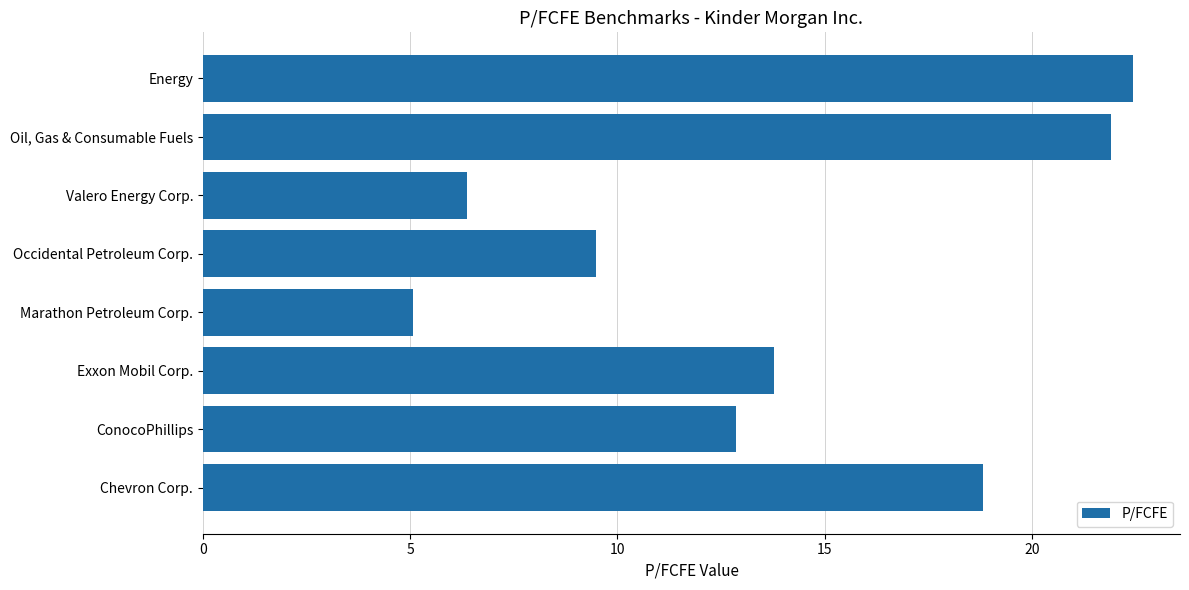

List the labels in order of value, smallest first.

Marathon Petroleum Corp., Valero Energy Corp., Occidental Petroleum Corp., ConocoPhillips, Exxon Mobil Corp., Chevron Corp., Oil, Gas & Consumable Fuels, Energy